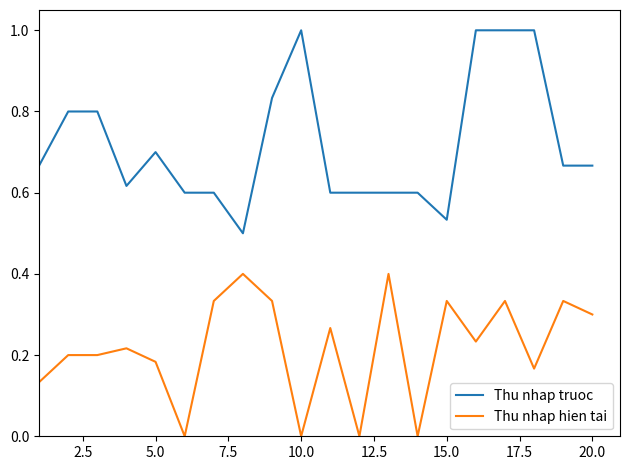

What are all the series names shown in the legend?

Thu nhap truoc, Thu nhap hien tai